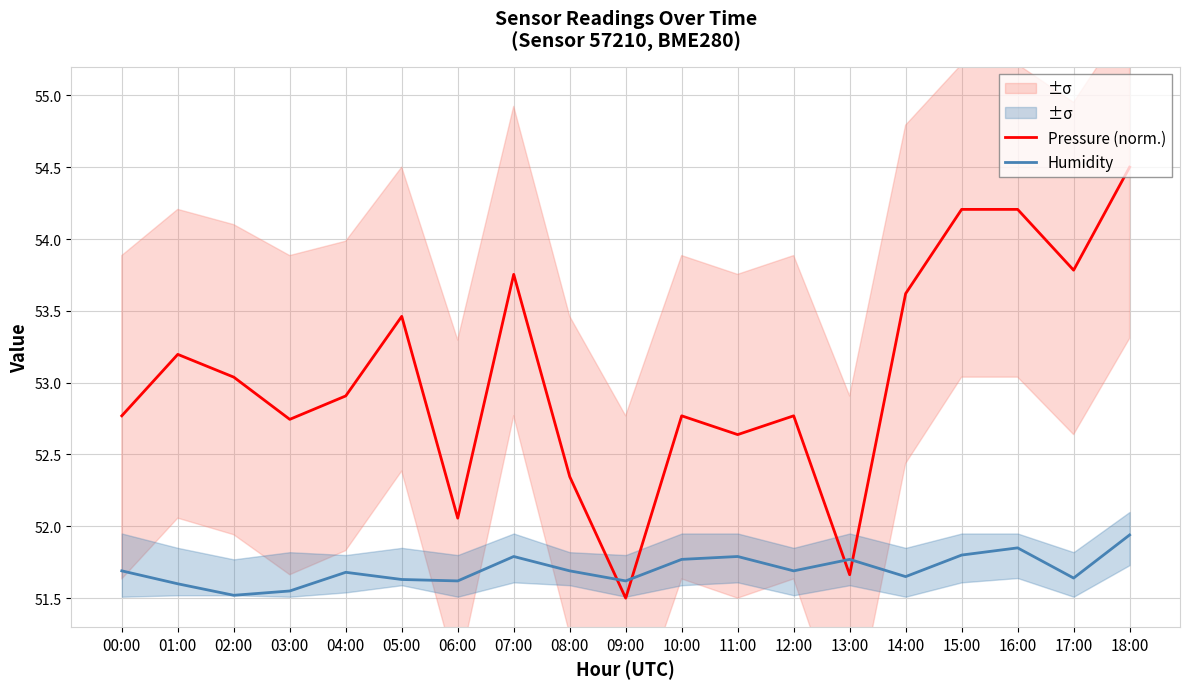

List the labels in order of Humidity value, smallest first.

02:00, 03:00, 01:00, 06:00, 09:00, 05:00, 17:00, 14:00, 04:00, 00:00, 08:00, 12:00, 10:00, 13:00, 07:00, 11:00, 15:00, 16:00, 18:00